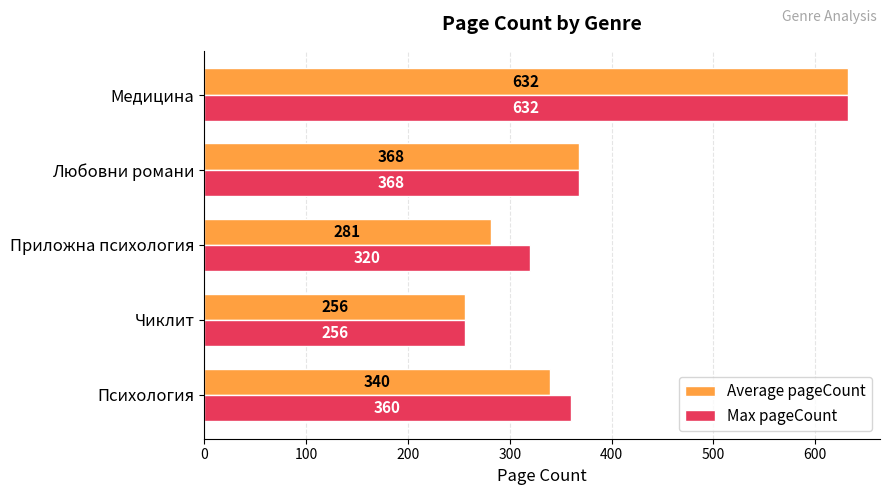

What is the difference between the second highest and minimum values in the Average pageCount series?

112.0